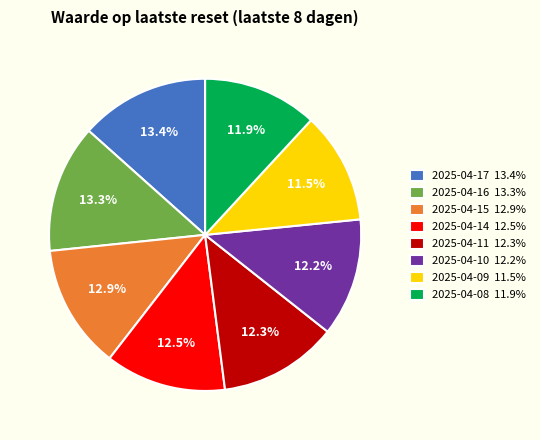

To the nearest percent, what is the difference between the 2025-04-15 and 2025-04-11 slice percentages?

1%